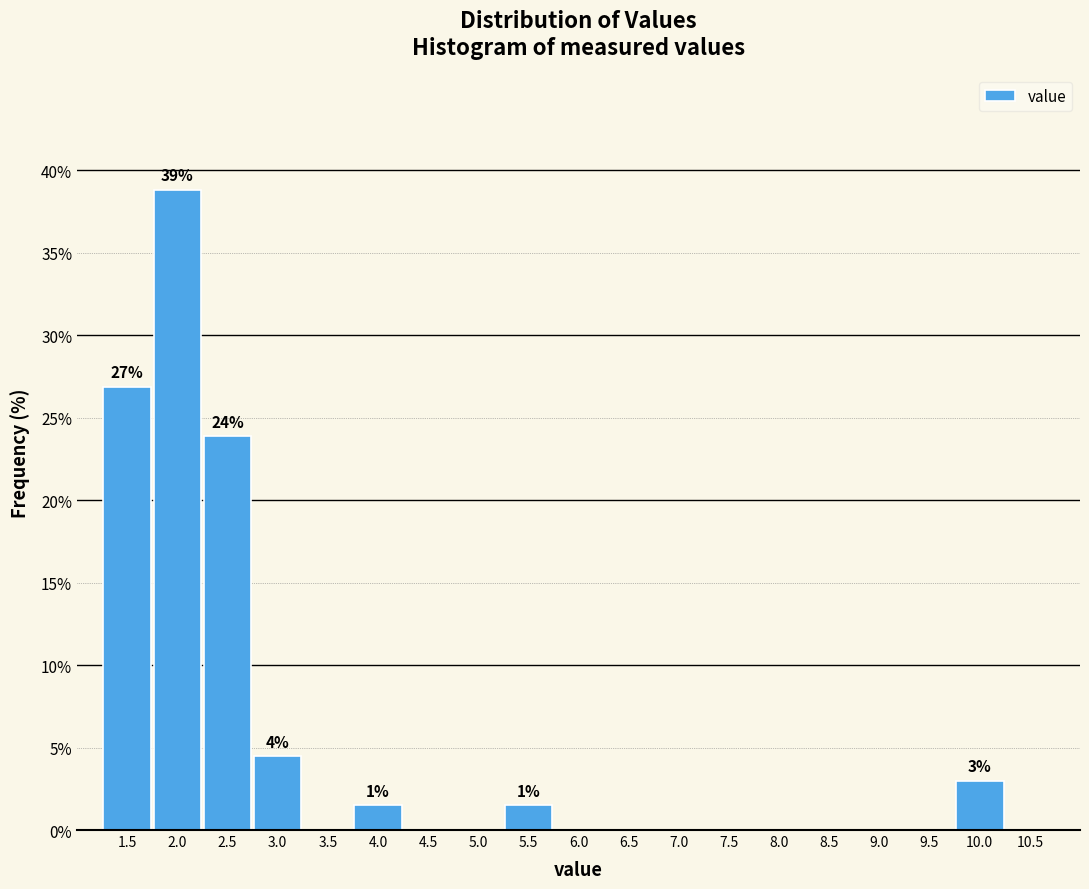

Reading right to left, transcribe all the data shown in this chart.

10.5=0.0	10.0=3.0	9.5=0.0	9.0=0.0	8.5=0.0	8.0=0.0	7.5=0.0	7.0=0.0	6.5=0.0	6.0=0.0	5.5=1.5	5.0=0.0	4.5=0.0	4.0=1.5	3.5=0.0	3.0=4.5	2.5=23.9	2.0=38.8	1.5=26.9